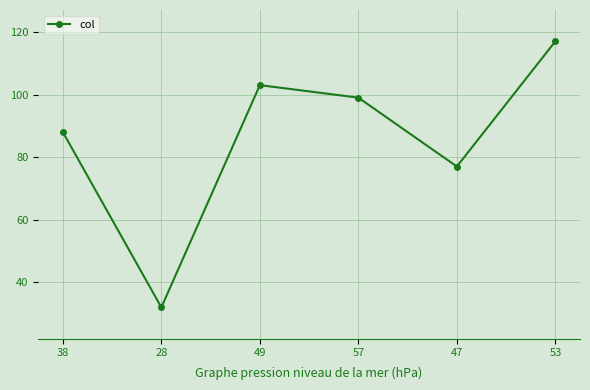

What is the label of the 5th point from the left?

47